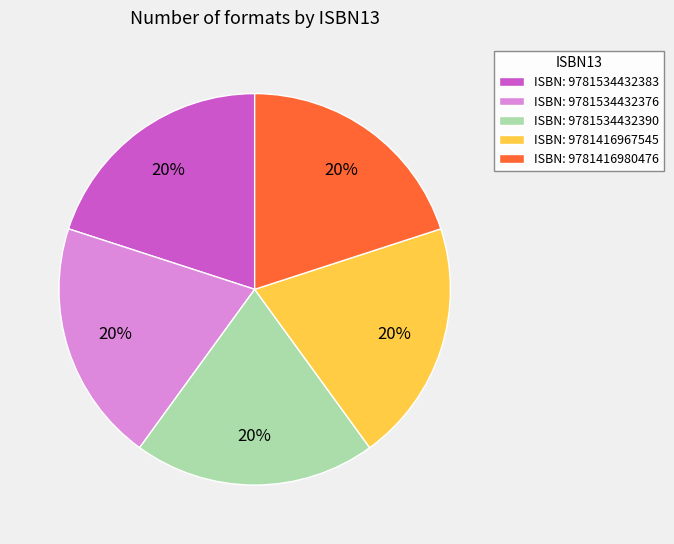

How many segments does this pie chart have?

5